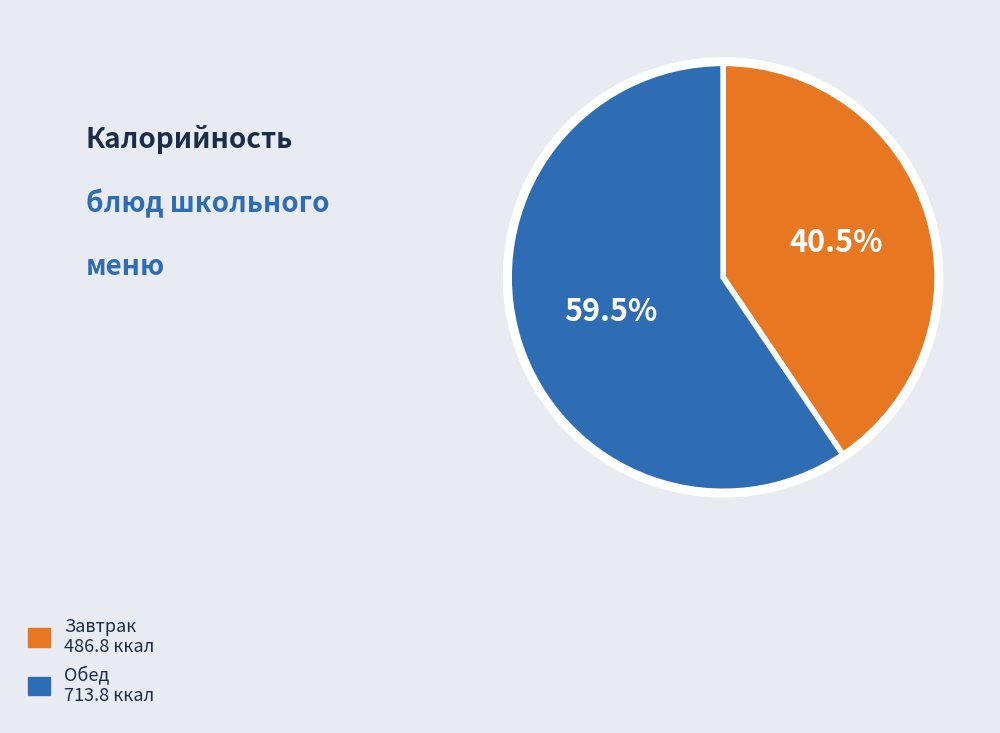

Count the number of slices in the pie.

2